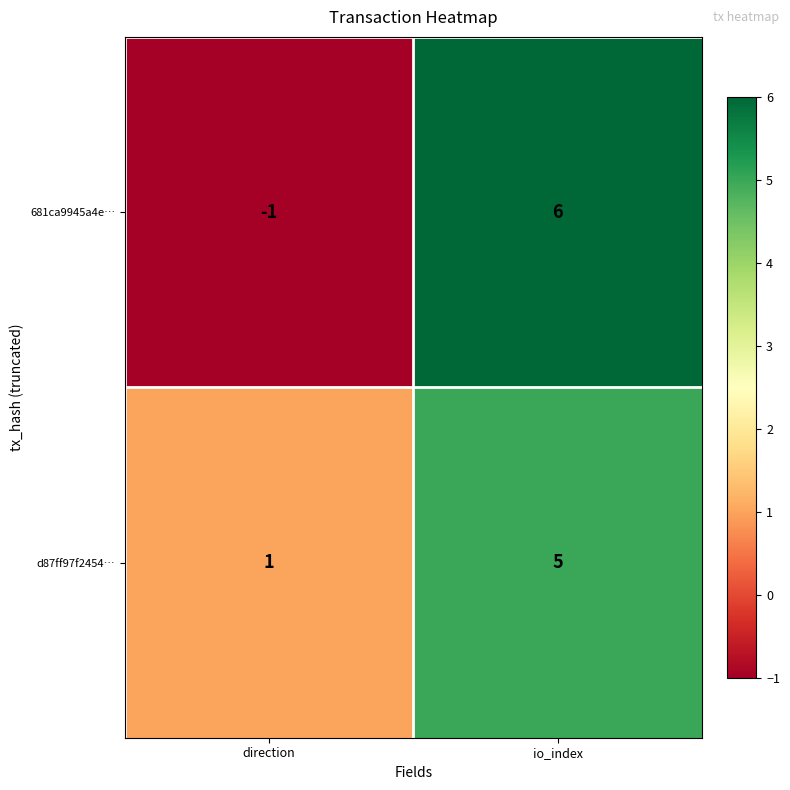

Count the number of data series in this chart.

2